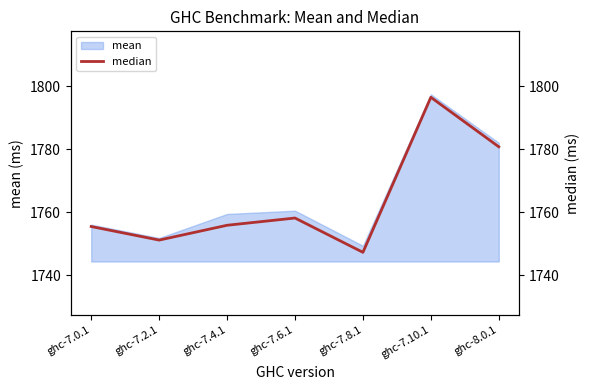

Reading right to left, list all the values displayed in this chart.

ghc-8.0.1=1780.8	ghc-7.10.1=1796.5	ghc-7.8.1=1747.3	ghc-7.6.1=1758.2	ghc-7.4.1=1755.9	ghc-7.2.1=1751.1	ghc-7.0.1=1755.5